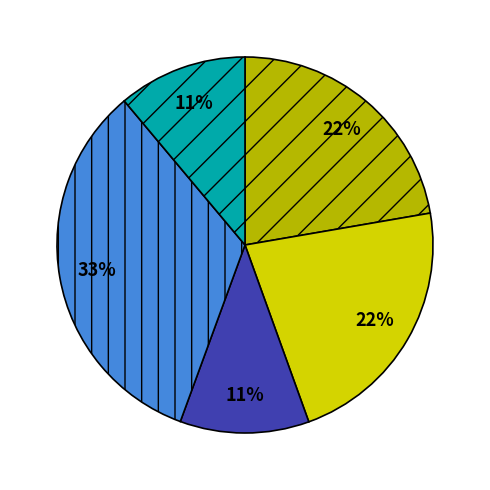

To the nearest percent, what is the average slice percentage?

20%